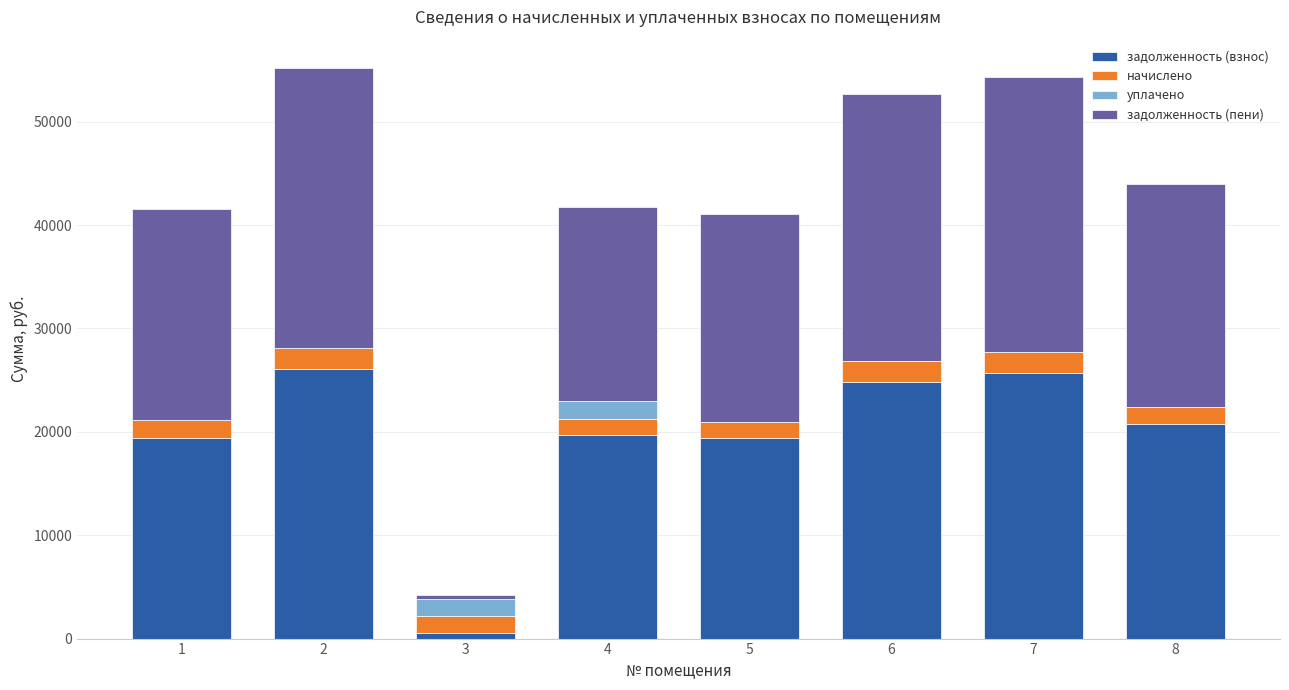

What is the total value across all series at 2?

55184.9